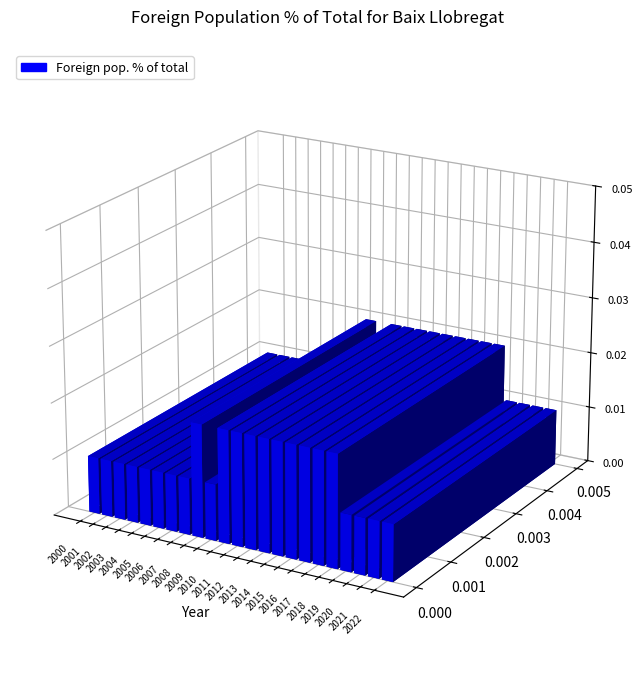

How many distinct data groups are displayed?

1